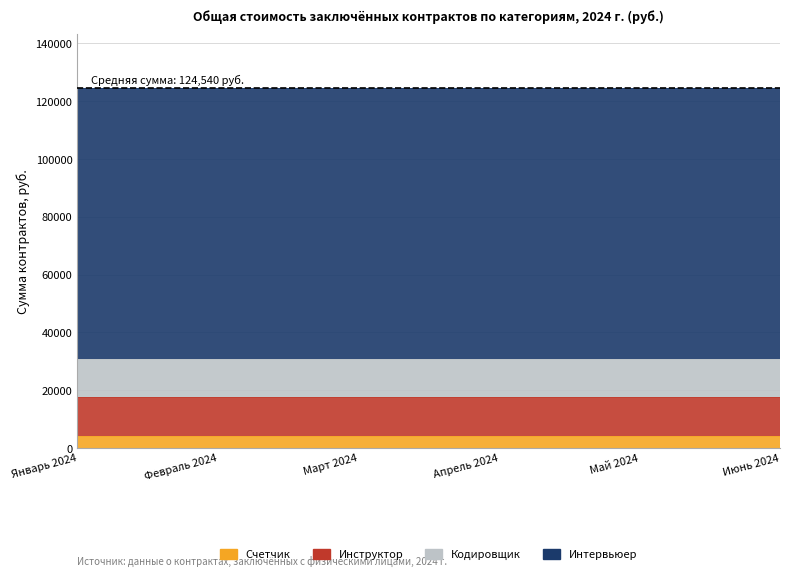

List the series in order of their peak value, highest first.

Интервьюер, Инструктор, Кодировщик, Счетчик